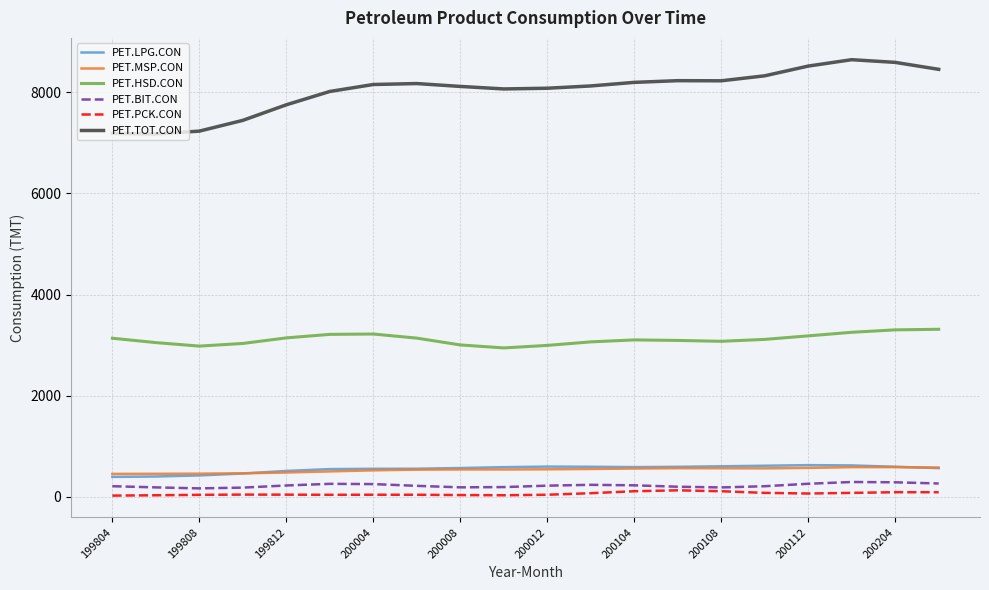

Which series has the widest spread of values?

PET.TOT.CON